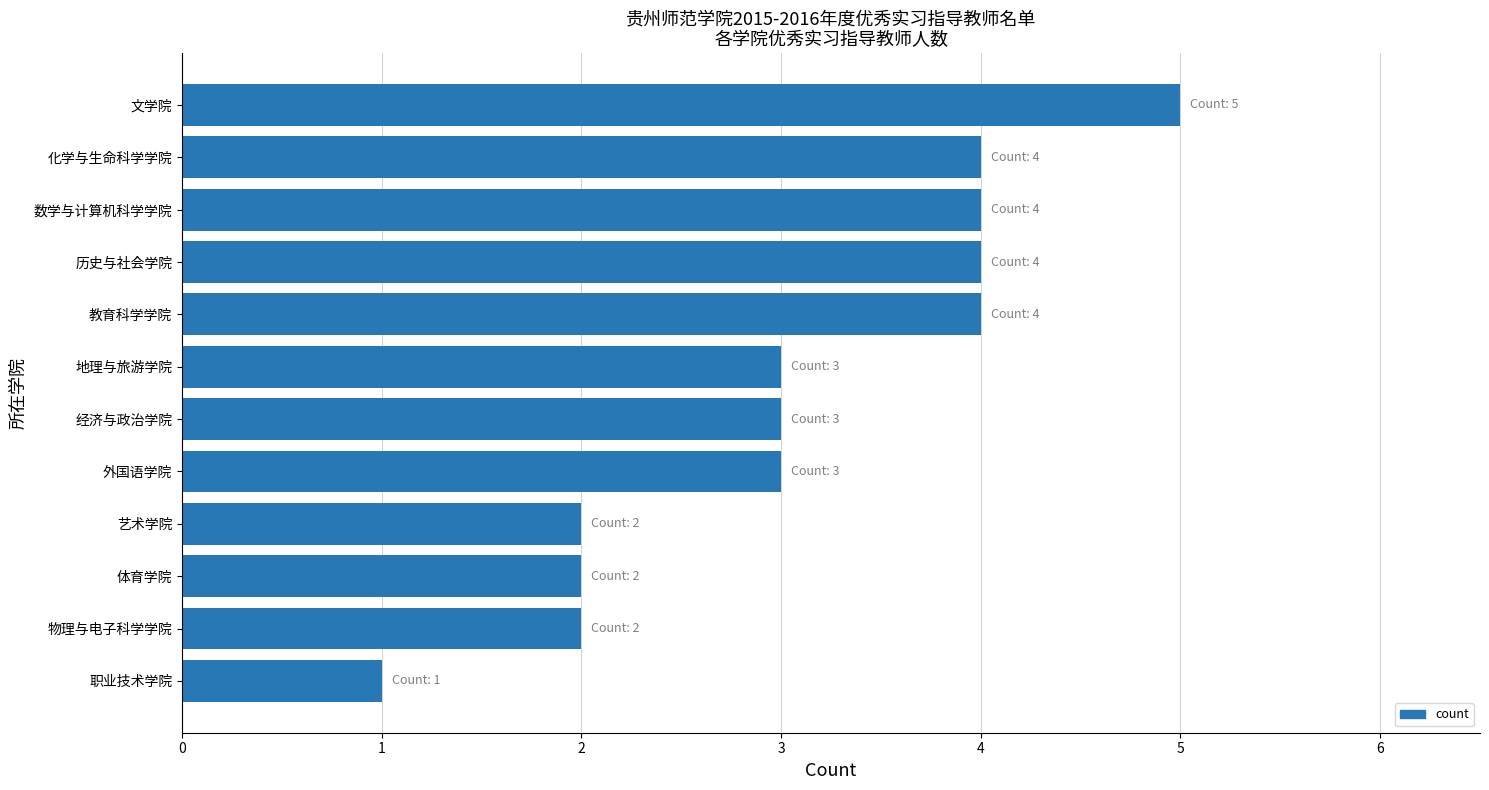

Count the number of categories in the chart.

12